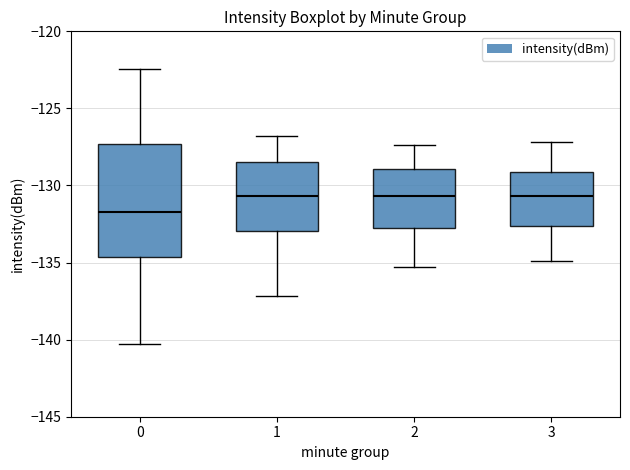

Reading left to right, read every box against the y-axis: the position of its median line, the range the box covers, and the ends of its whiskers. The values are not printed on the chart, so give them approximately, as read against the axis.

0: median -131.5, box -134.5 to -127.5, whiskers -140.5 to -122.5
1: median -130.5, box -133.0 to -128.5, whiskers -137.0 to -127.0
2: median -130.5, box -132.5 to -129.0, whiskers -135.5 to -127.5
3: median -130.5, box -132.5 to -129.0, whiskers -135.0 to -127.0